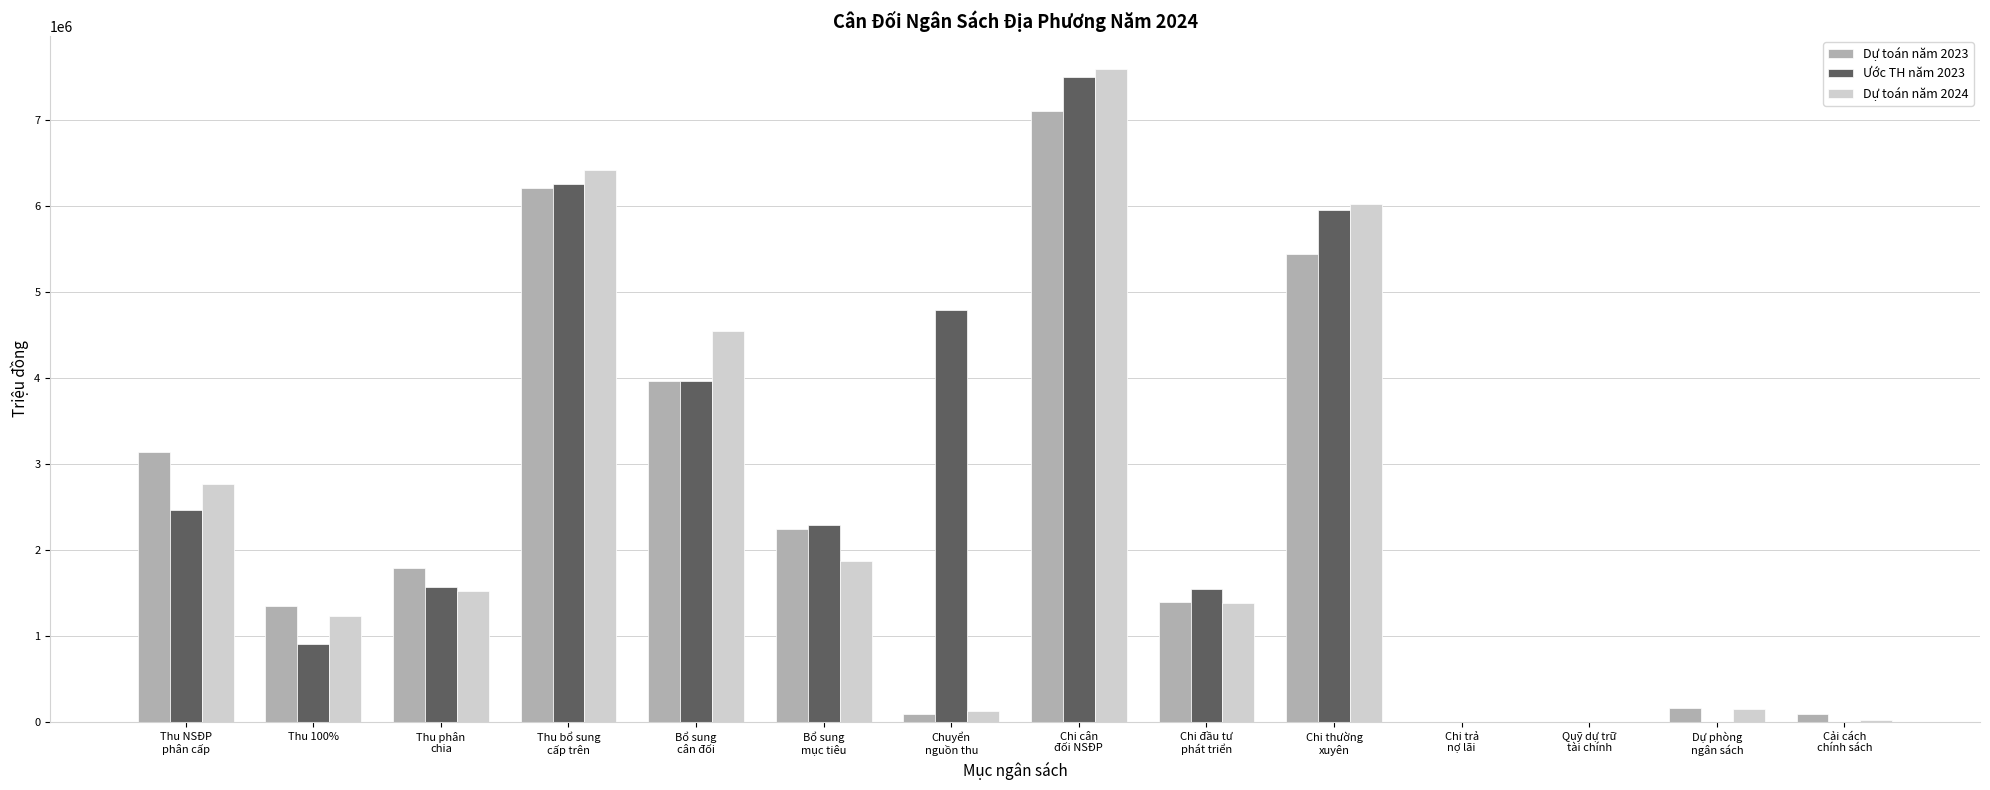

What is the maximum value for Dự toán năm 2024?

7601606.0